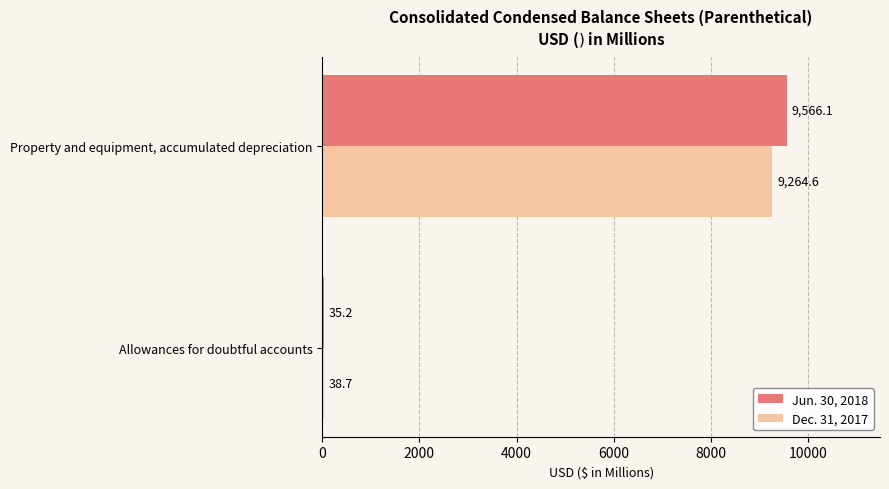

What is the spread (max minus min) of values at Allowances for doubtful accounts?

3.5